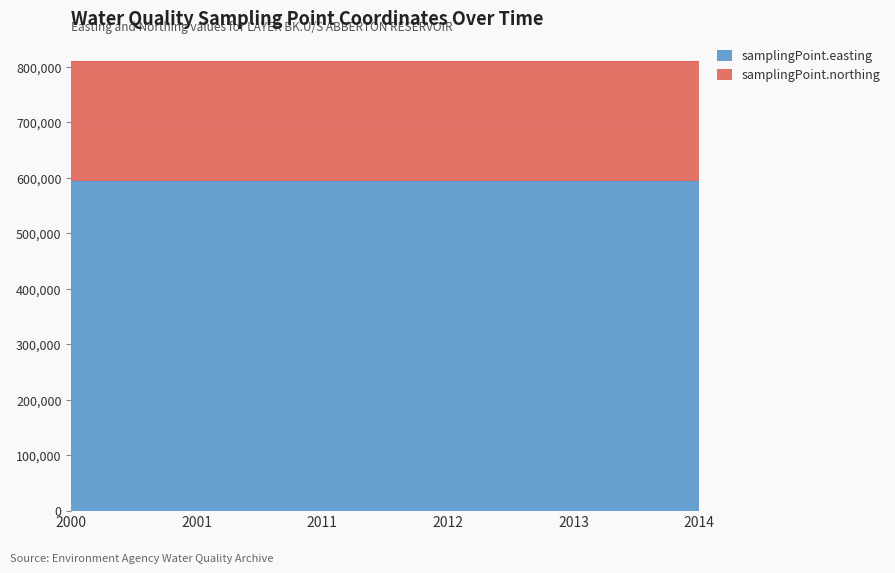

Reading left to right, transcribe all the data shown in this chart.

samplingPoint.easting: 594035	594035	594035	594035	594035	594035
samplingPoint.northing: 216538	216538	216538	216538	216538	216538